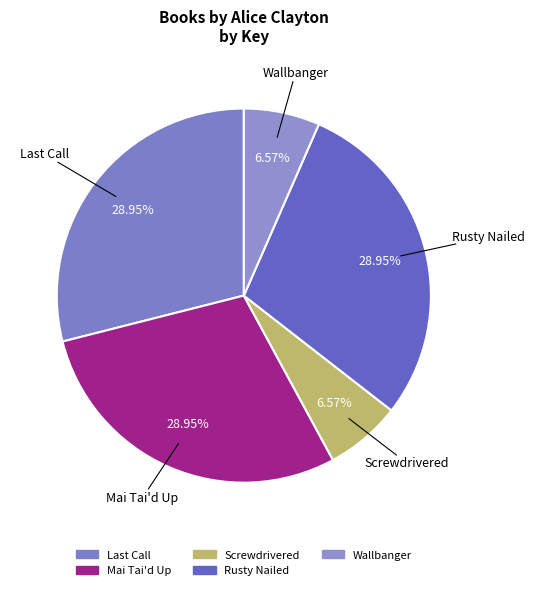

True or false: Mai Tai'd Up accounts for 22% of the total.

False